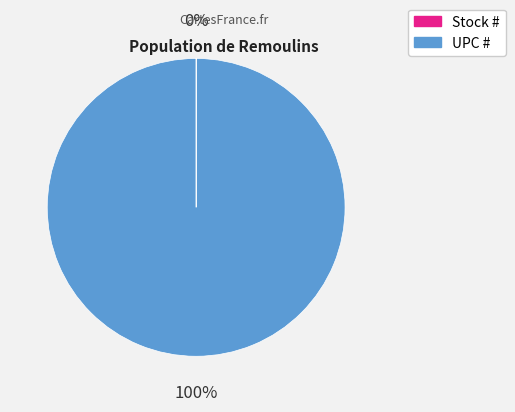

To the nearest percent, what portion does UPC # represent?

100%